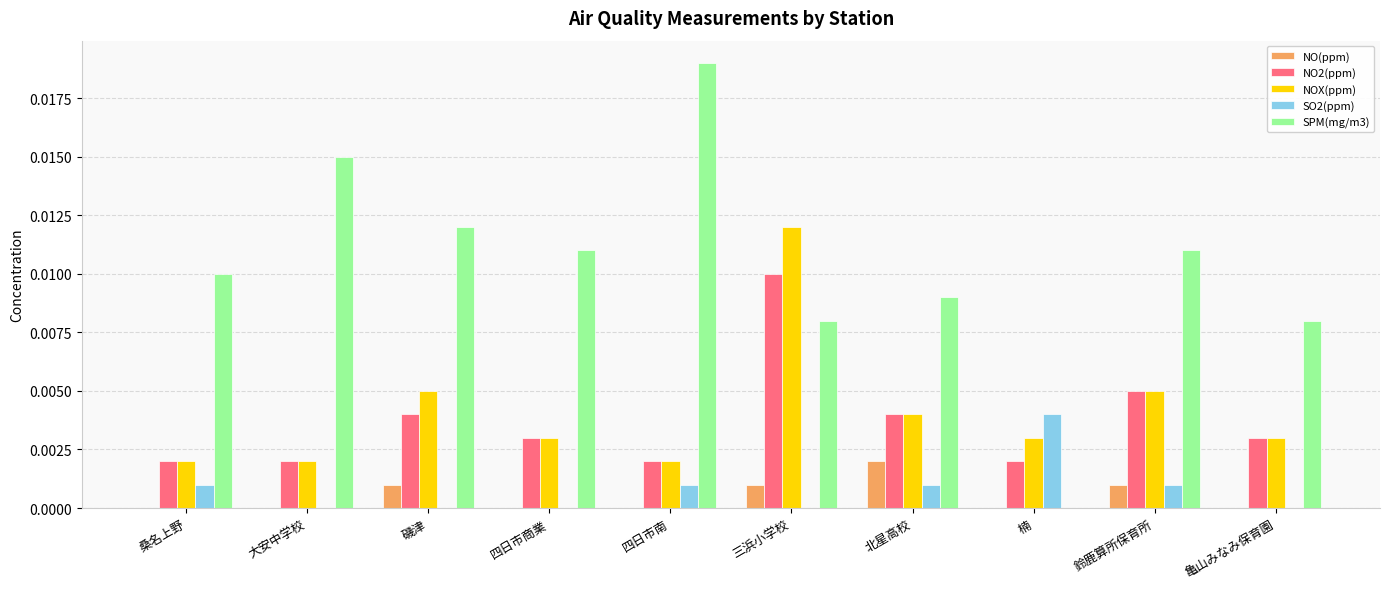

Does the chart contain stacked bars?

No